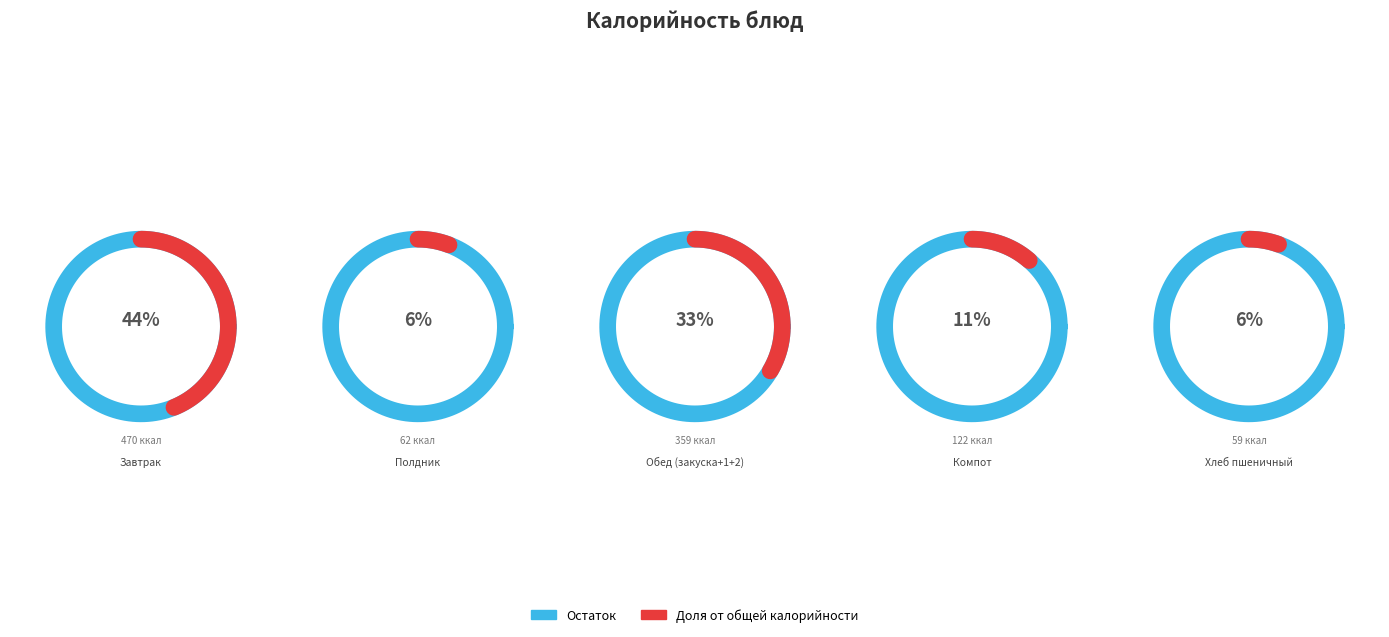

To the nearest percent, what is the combined percentage of Полдник and Завтрак?

50%